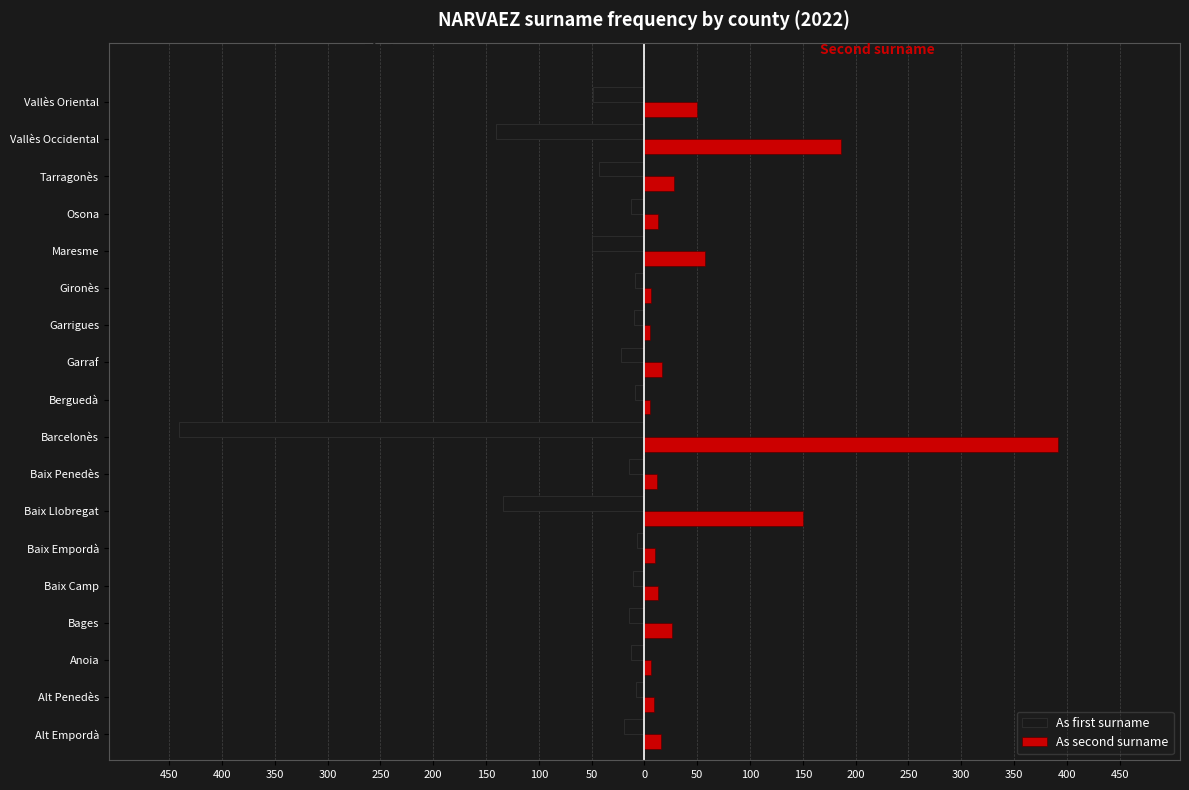

What are all the series names shown in the legend?

As first surname, As second surname